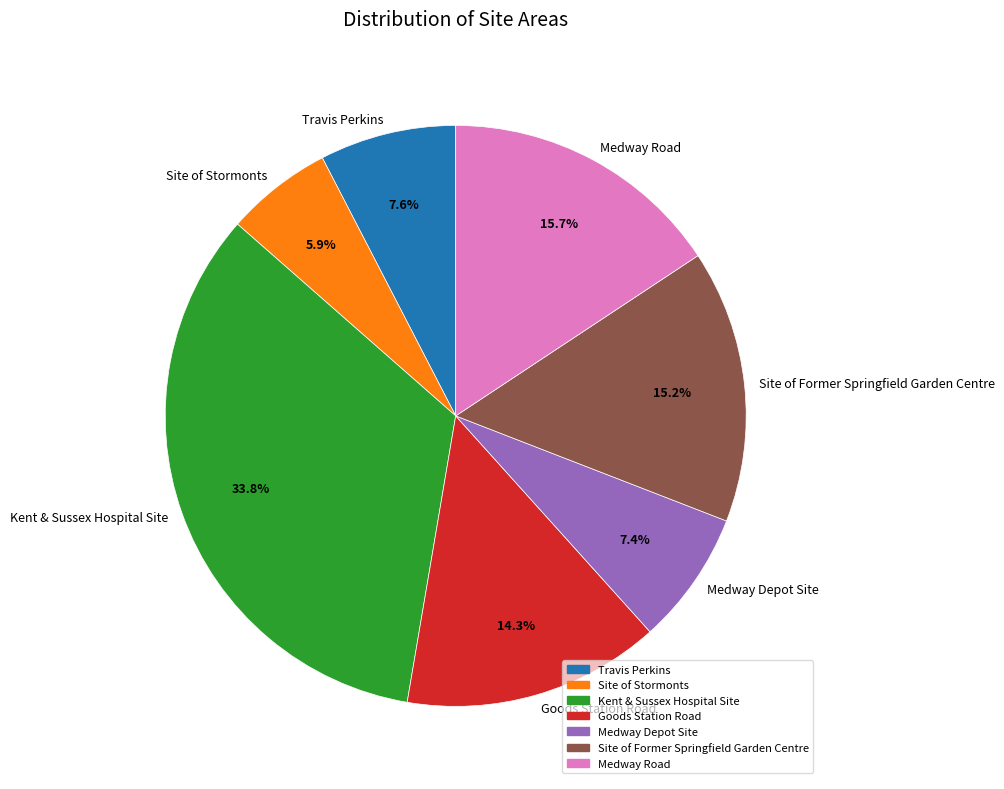

To the nearest percent, what is the difference between the largest and smallest slice percentages?

28%